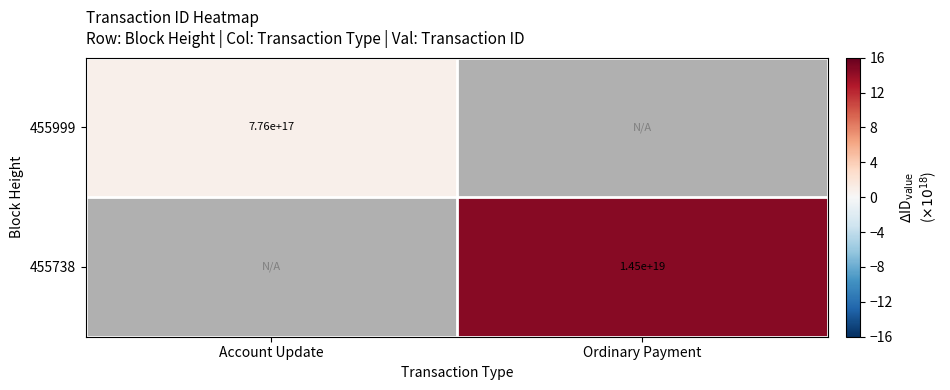

The value of 455999 at Account Update is 1.1. True or false?

False